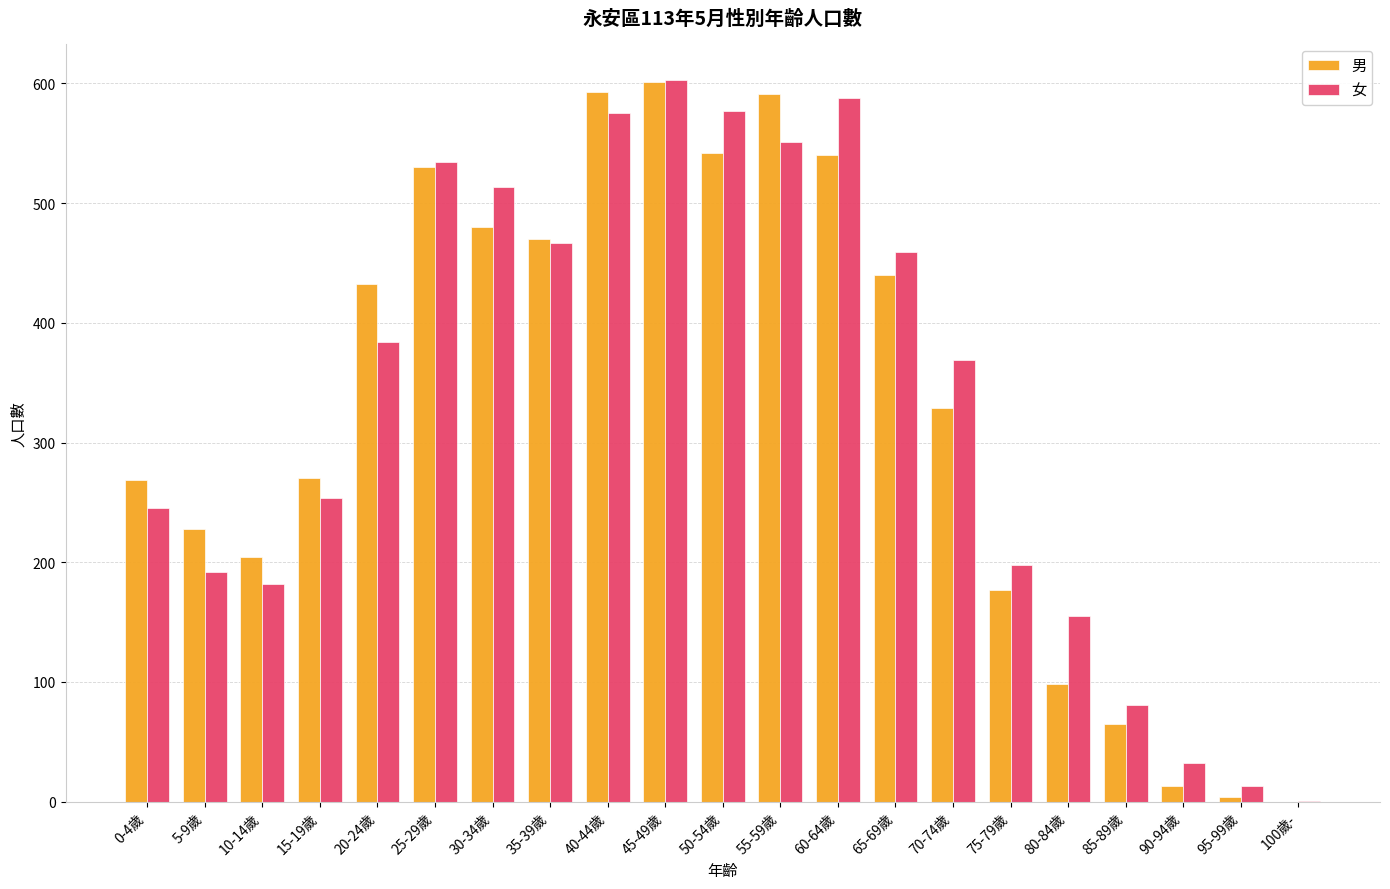

Is it true that 女 equals 513 at 30-34歲?

True